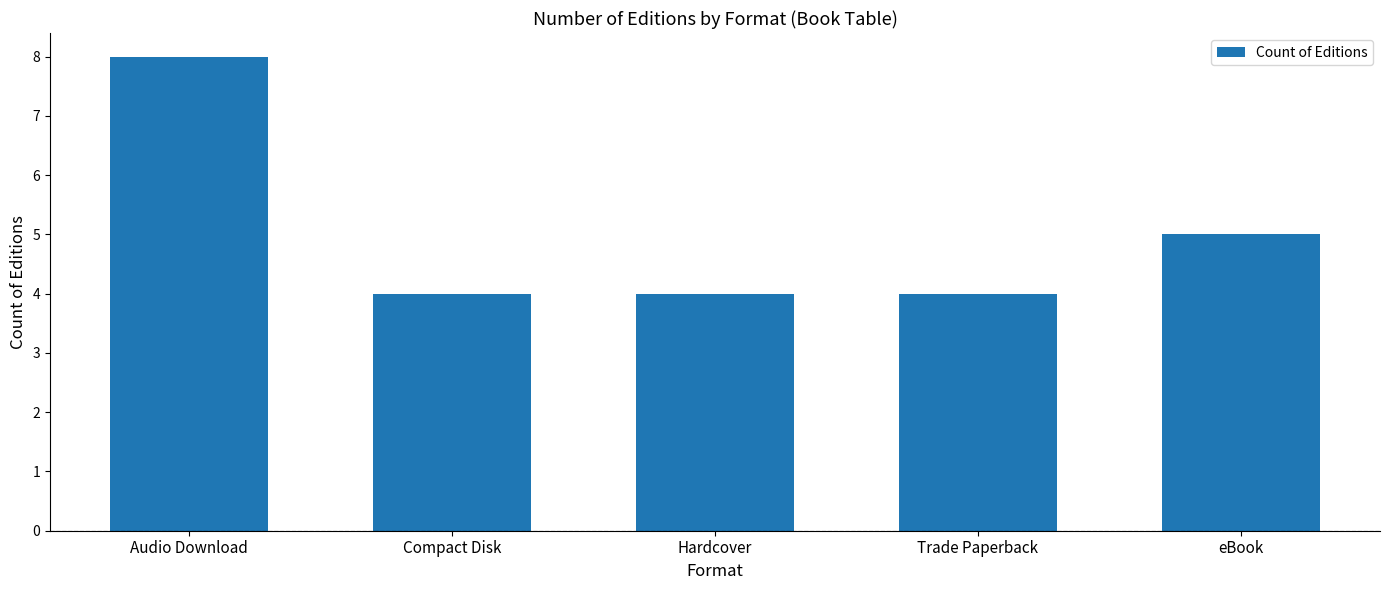

Which has a higher value, Trade Paperback or eBook?

eBook